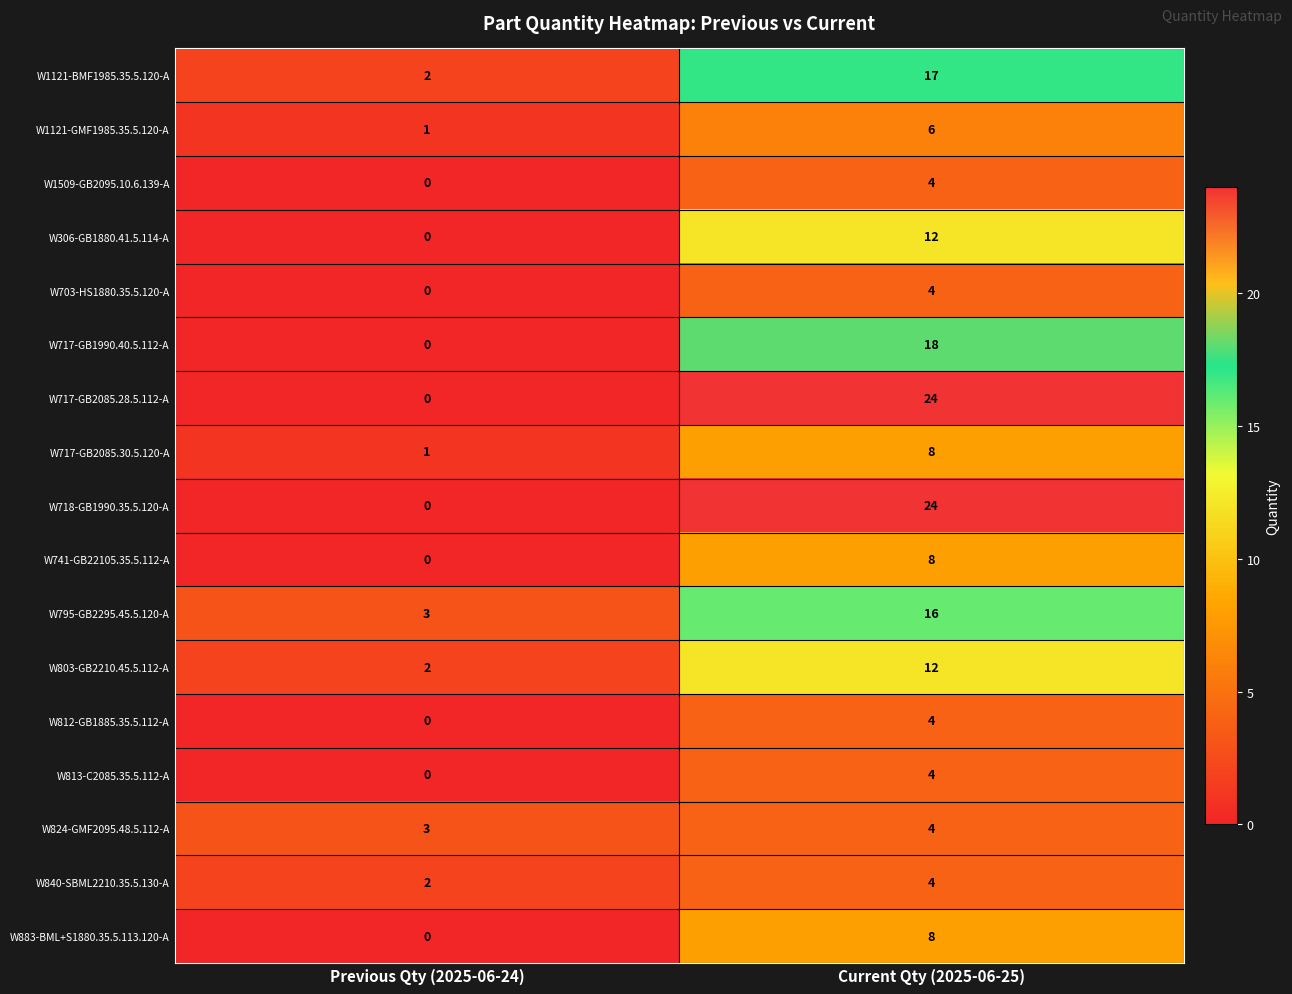

What is the spread (max minus min) of values at Current Qty (2025-06-25)?

20